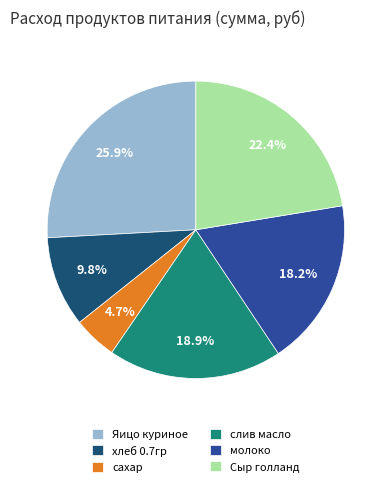

What is the largest slice in the pie chart?

Яицо куриное